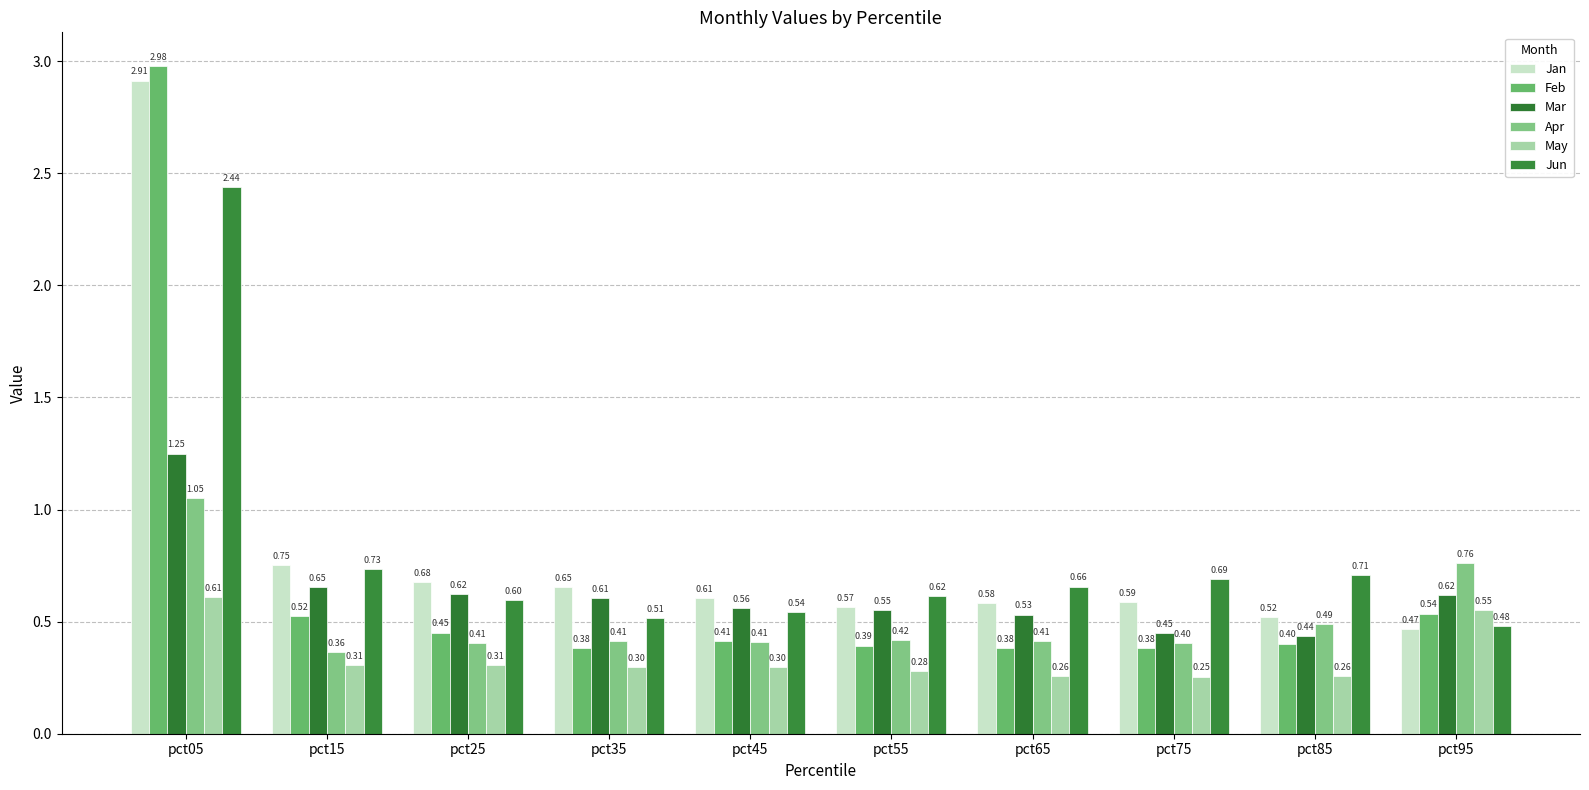

What is the approximate value of Mar at pct95?

0.6